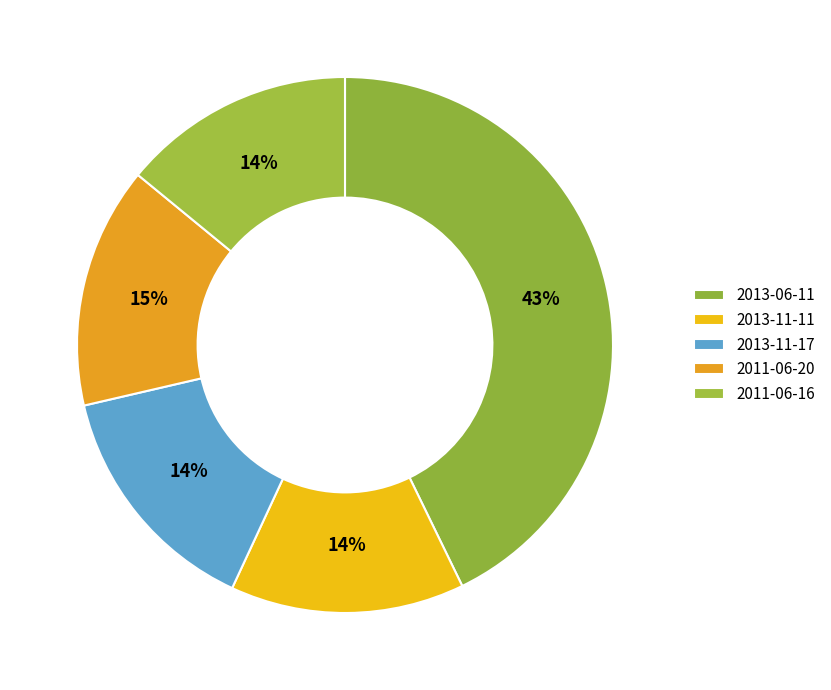

Which slice is the largest?

2013-06-11